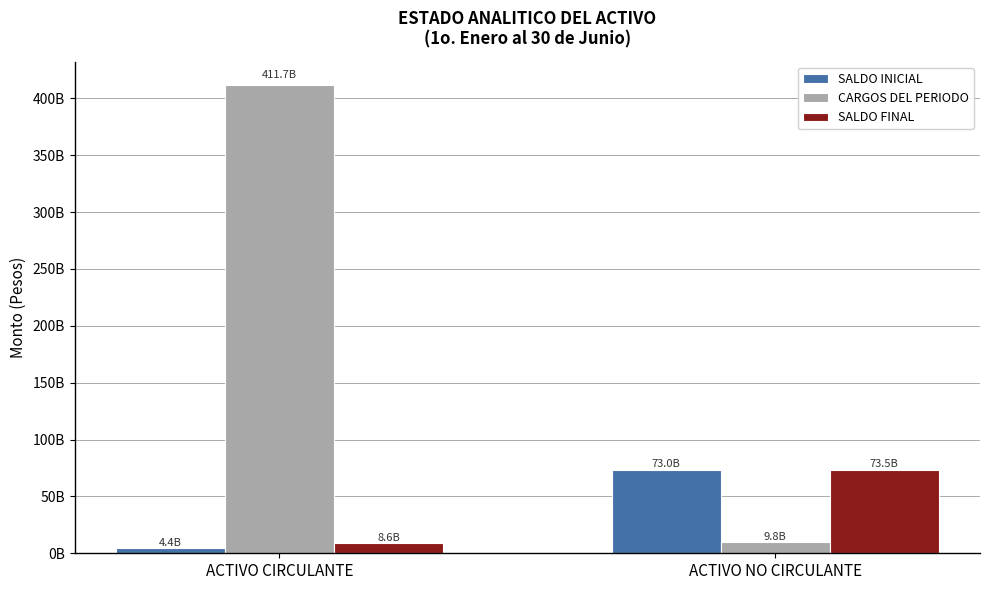

Between ACTIVO CIRCULANTE and ACTIVO NO CIRCULANTE, which series saw the biggest shift?

CARGOS DEL PERIODO